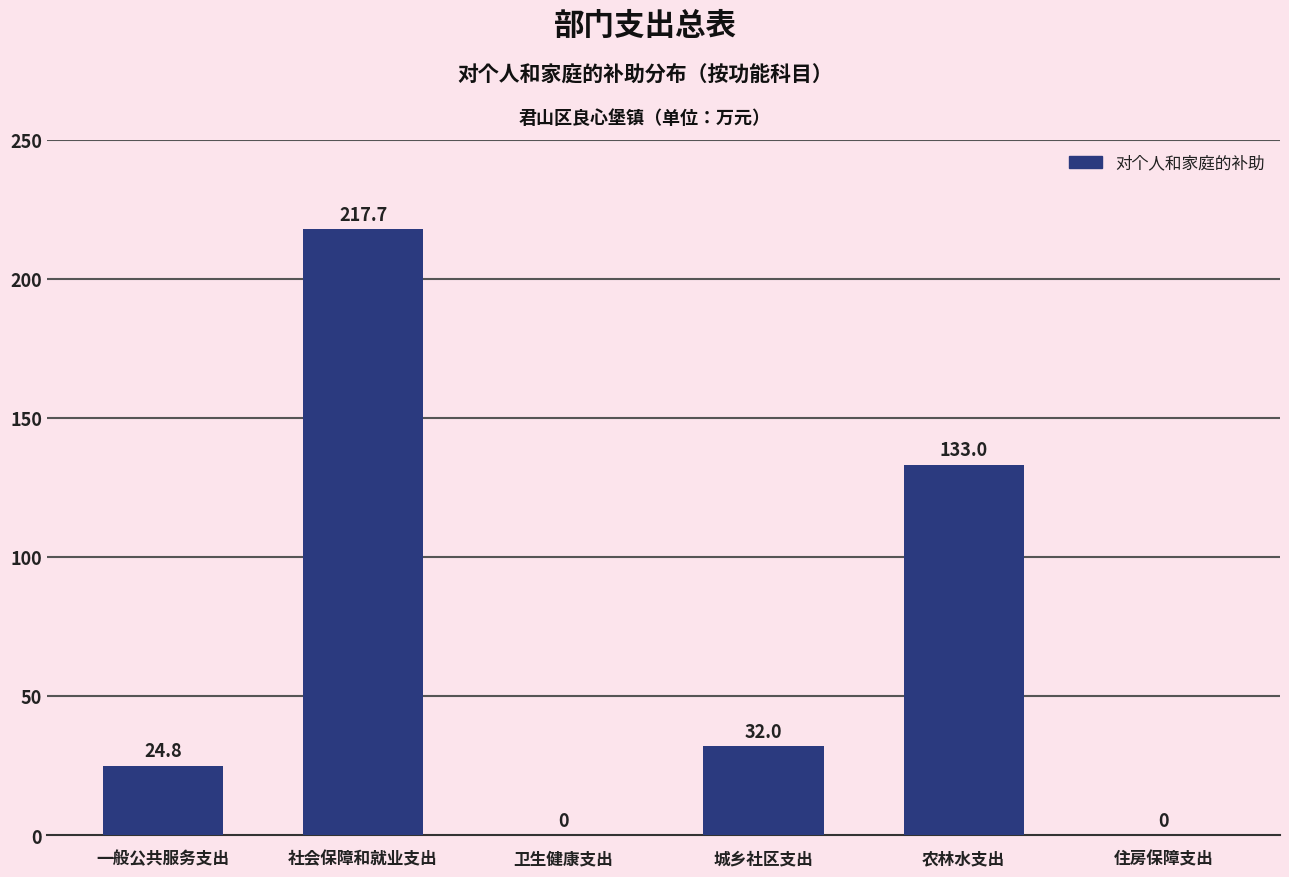

Reading left to right, extract all data points from this chart.

一般公共服务支出=24.8	社会保障和就业支出=217.7	卫生健康支出=0.0	城乡社区支出=32.0	农林水支出=133.0	住房保障支出=0.0